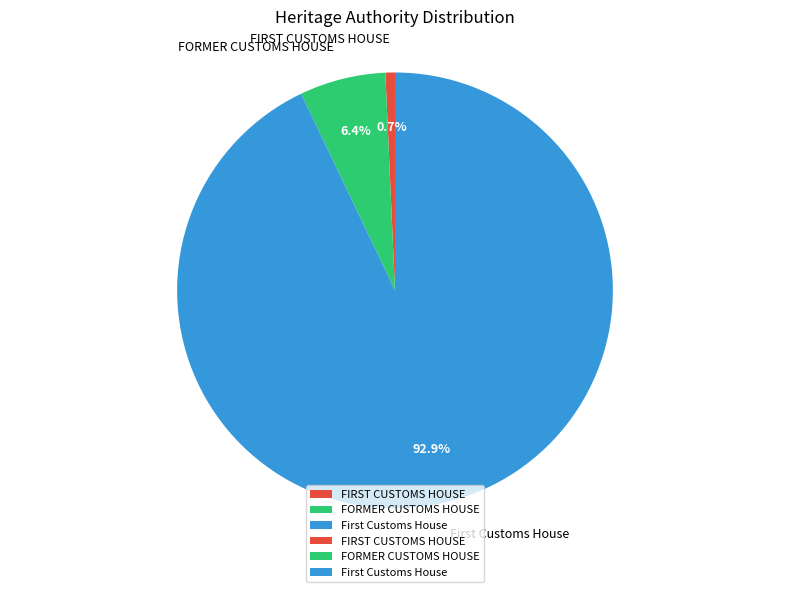

Which slice is the smallest?

FIRST CUSTOMS HOUSE